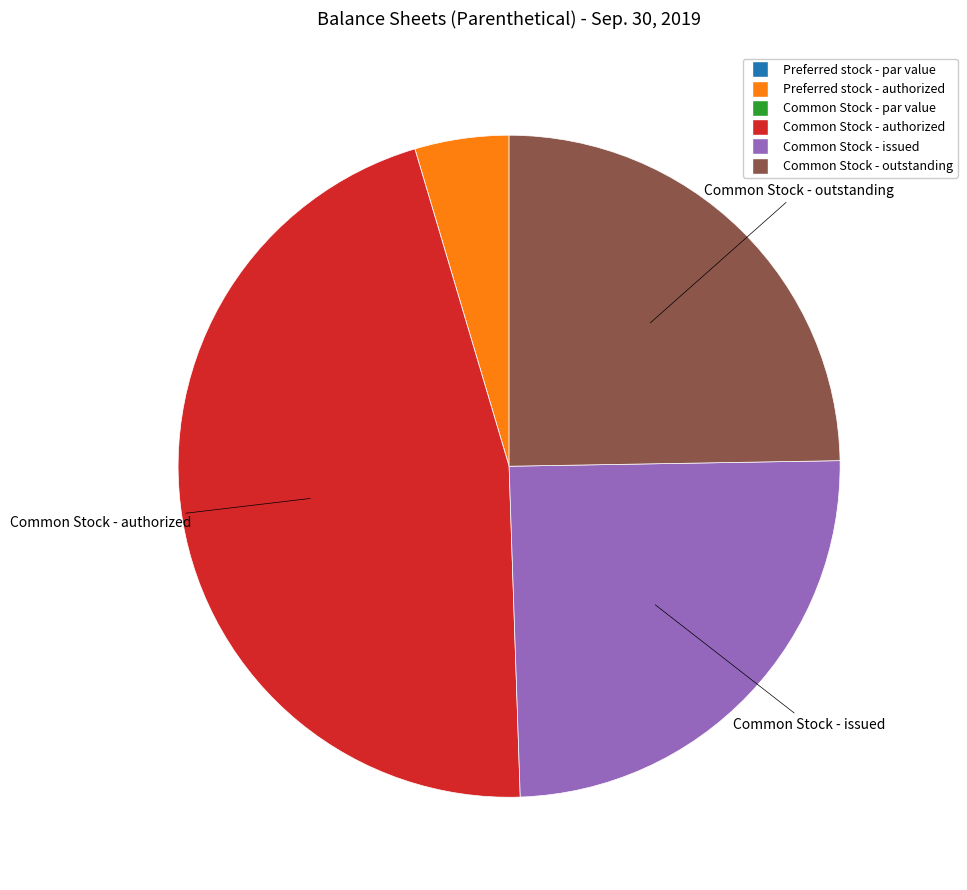

Is there a majority slice in this chart?

No